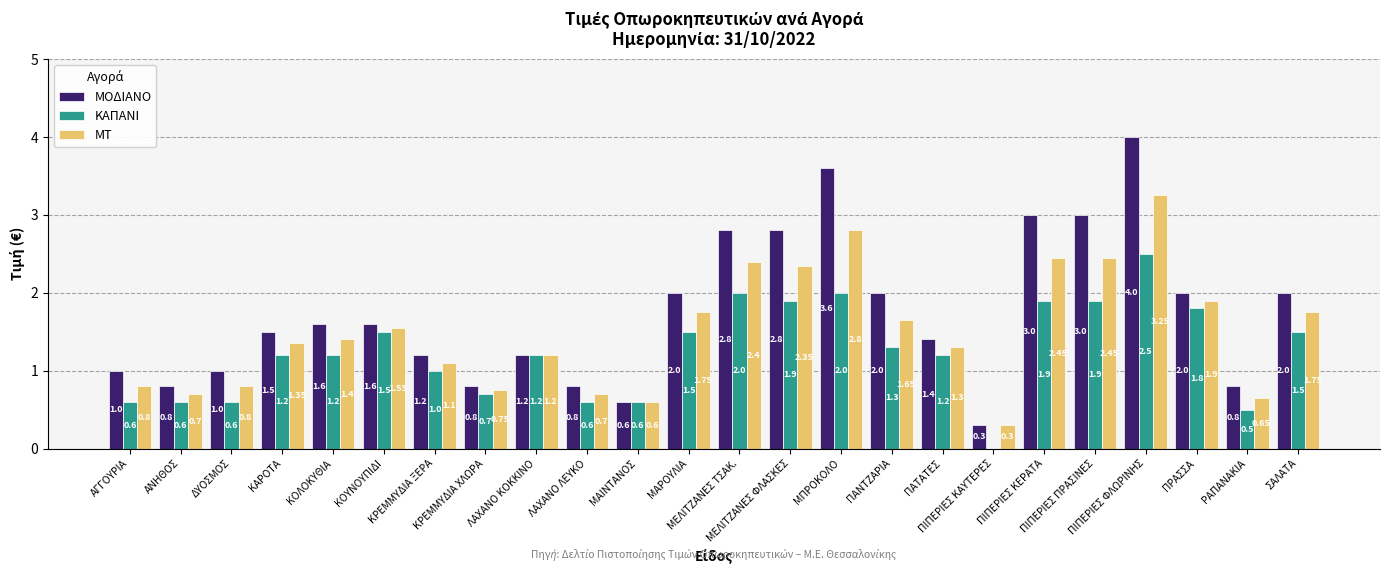

What is the label of the 12th bar from the right?

ΜΕΛΙΤΖΑΝΕΣ ΤΣΑΚ.